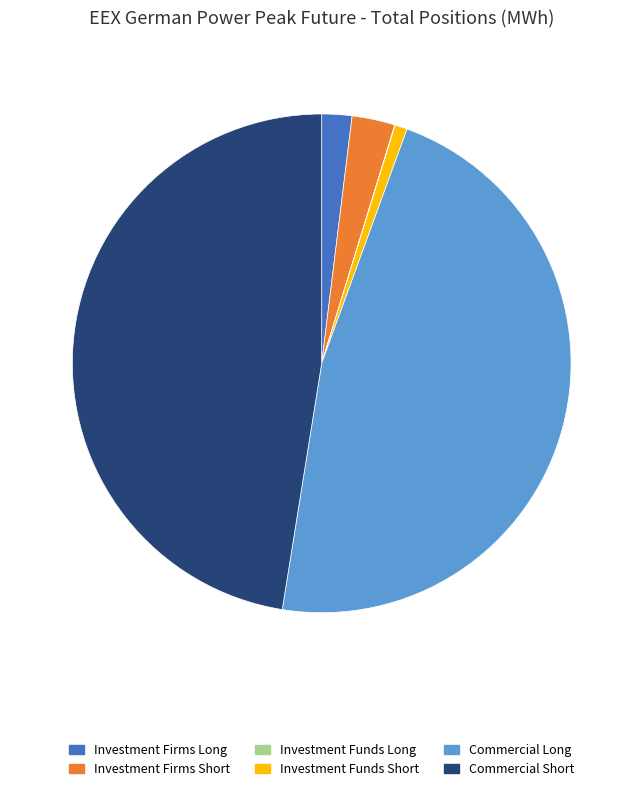

Is Investment Firms Short the majority of the pie?

No